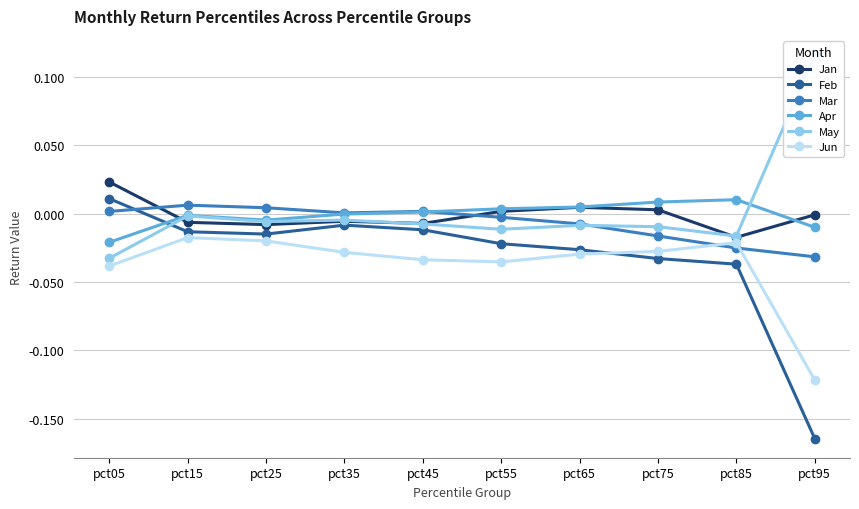

At pct75, list the series in order from largest to smallest.

Apr, Jan, May, Mar, Jun, Feb